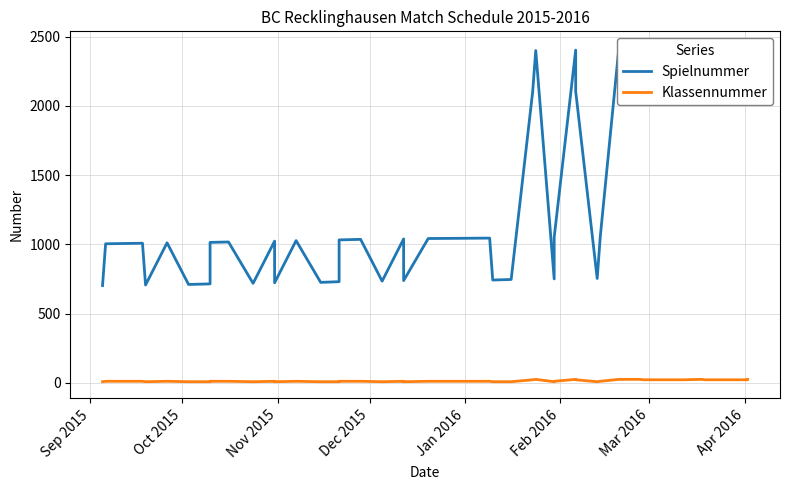

True or false: Klassennummer and Spielnummer cross at least once.

False